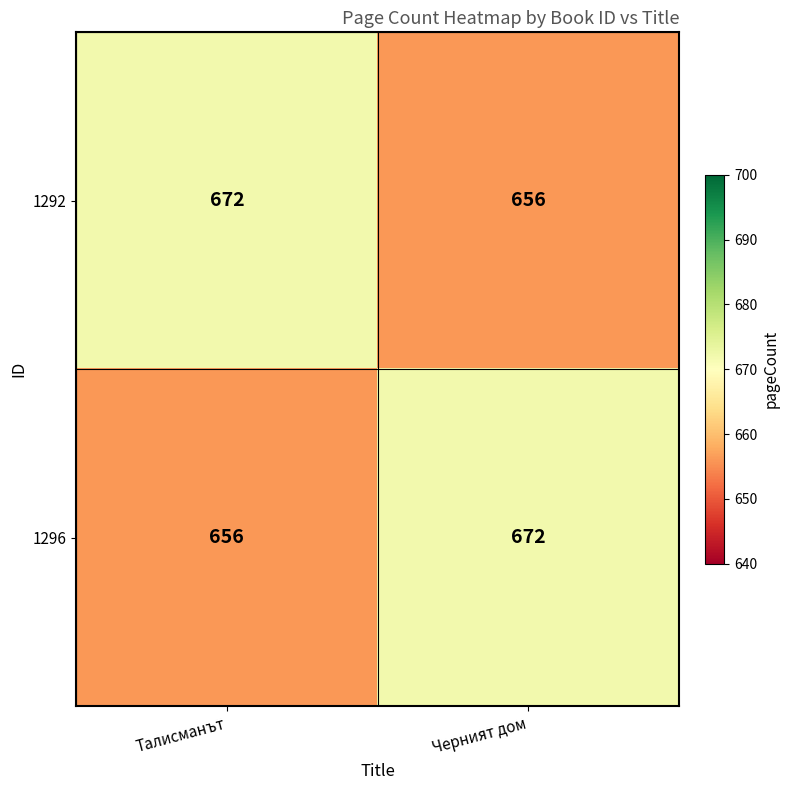

The value of 1296 at Талисманът is 161. True or false?

False